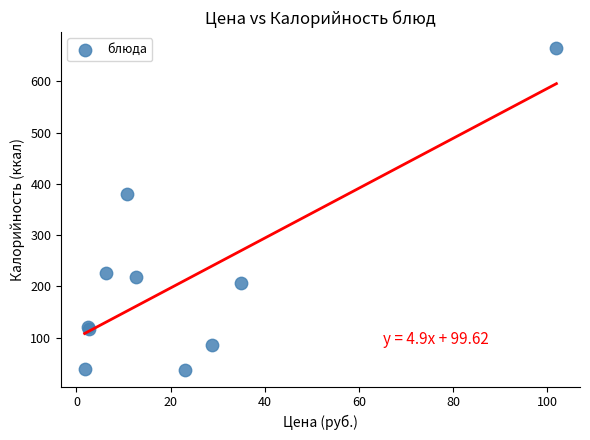

What Y value in the scatter plot is closest to 350?

381